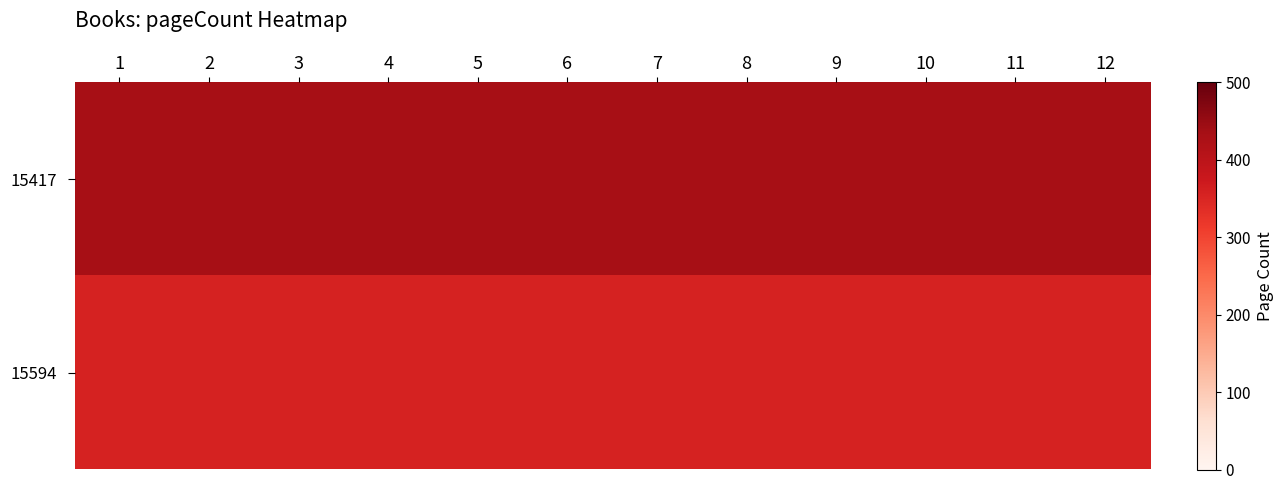

Between 4 and 3, which is larger?

4